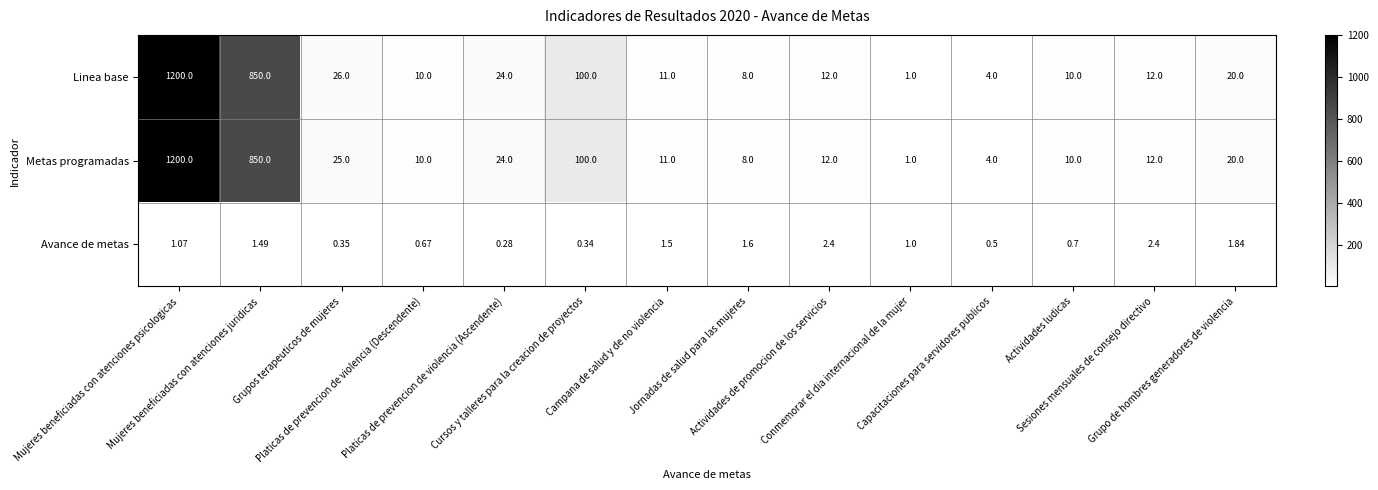

At which category does the chart reach its peak across all series?

Mujeres beneficiadas con atenciones psicologicas